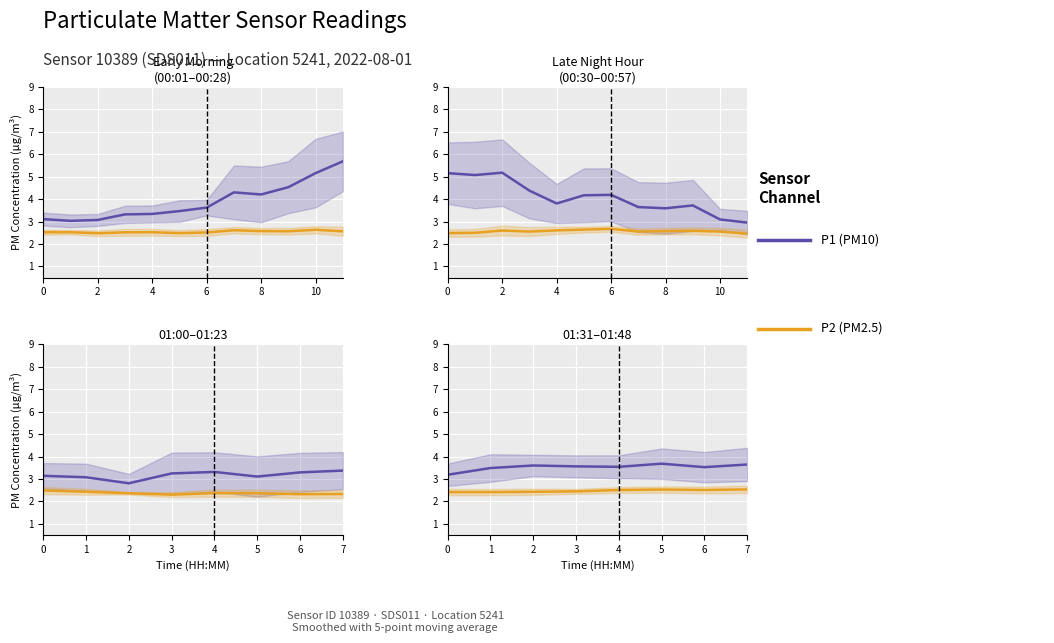

What are all the series names shown in the legend?

P1 (PM10), P2 (PM2.5)